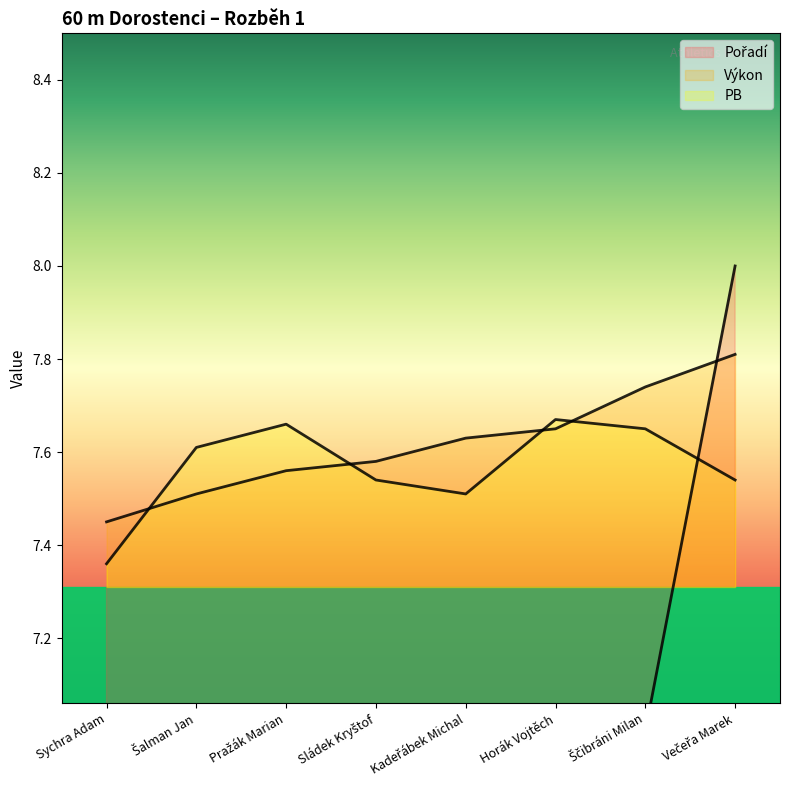

Does the chart have visible grid lines?

No